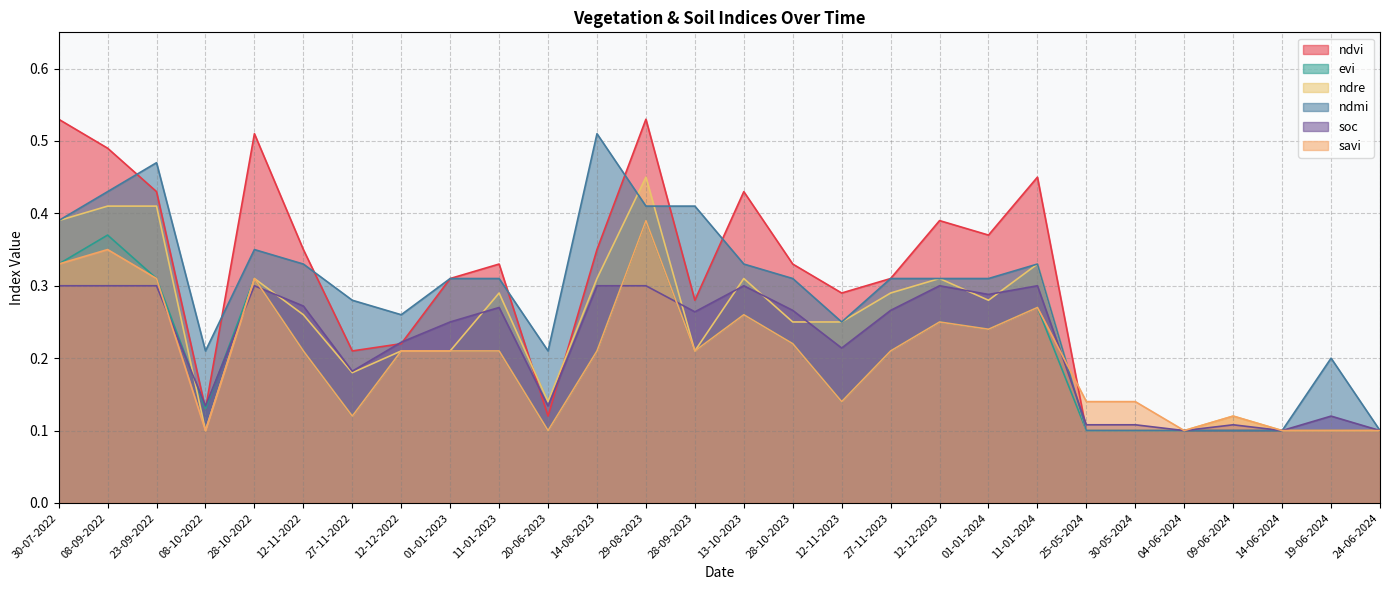

Which category has the lowest value across all series?

25-05-2024